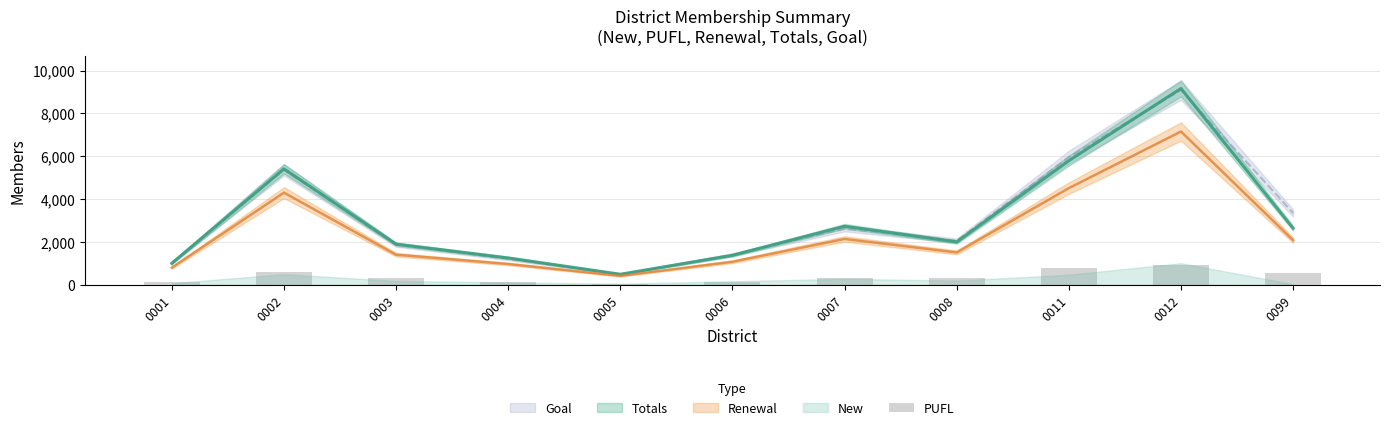

How many bars are there in total?

11